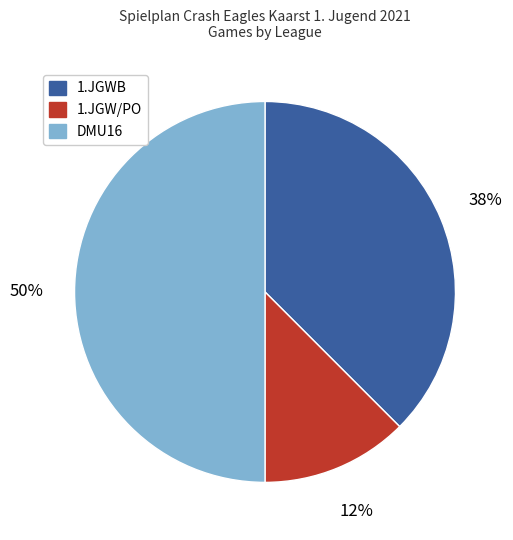

Which category has the smallest portion of the pie?

1.JGW/PO